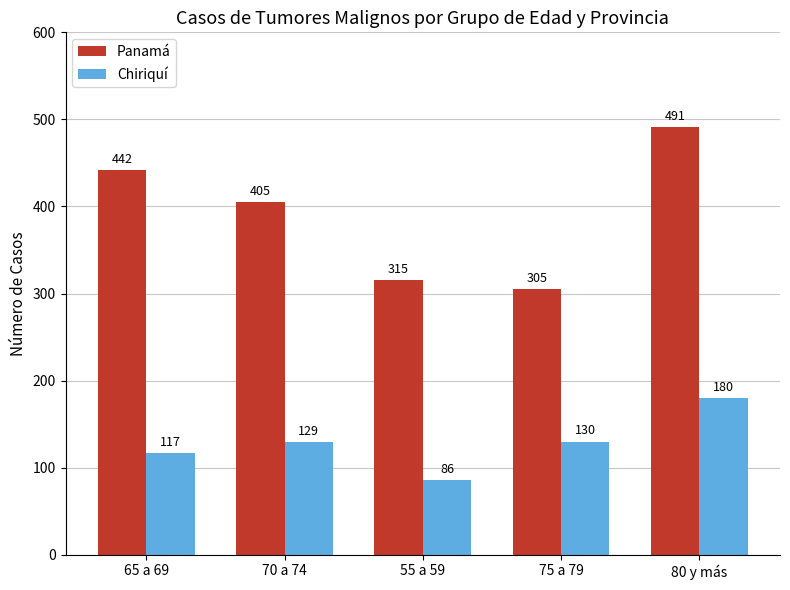

What is the sum of the Chiriquí values at 65 a 69 and 70 a 74?

246